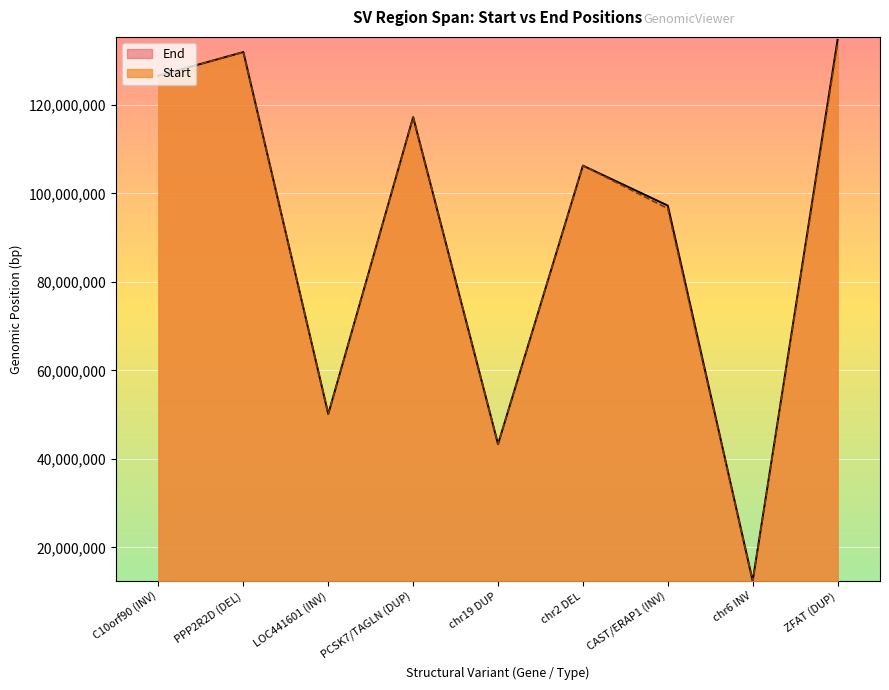

What is the value of the Start point at the 2nd from the left?

131917022